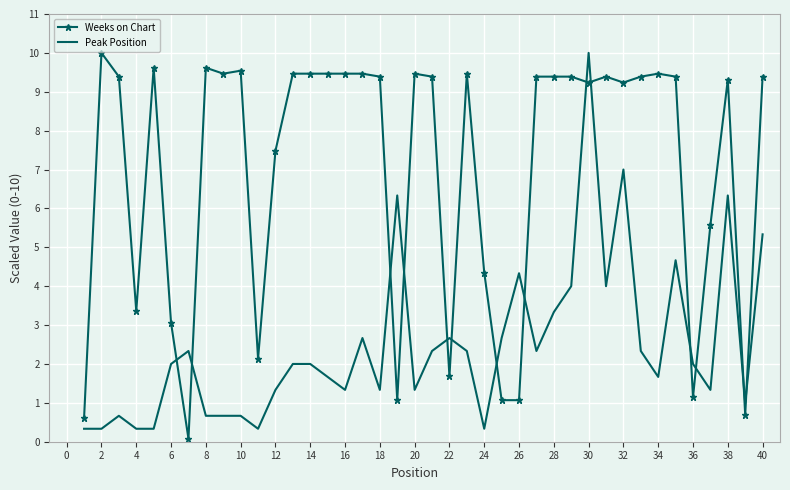

What is the maximum value shown in the chart?

10.0